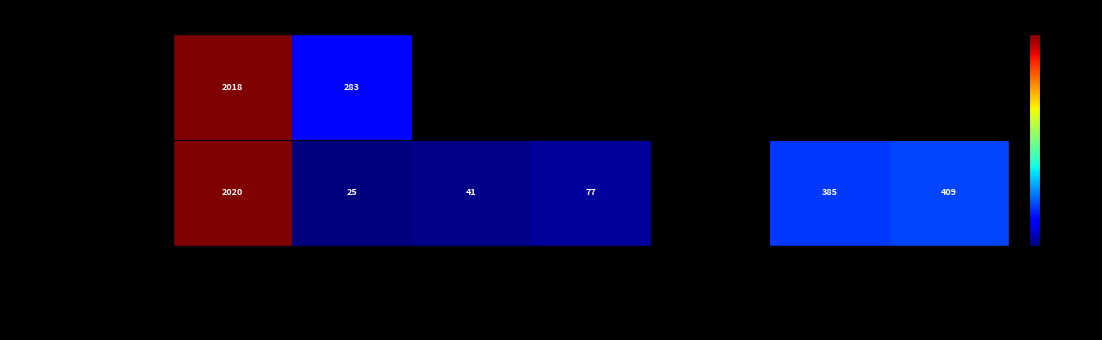

What is the sum of the Wissenschaftlicher Artikel values at Erscheinungsjahr and Quelle:Jahrgang?

2097